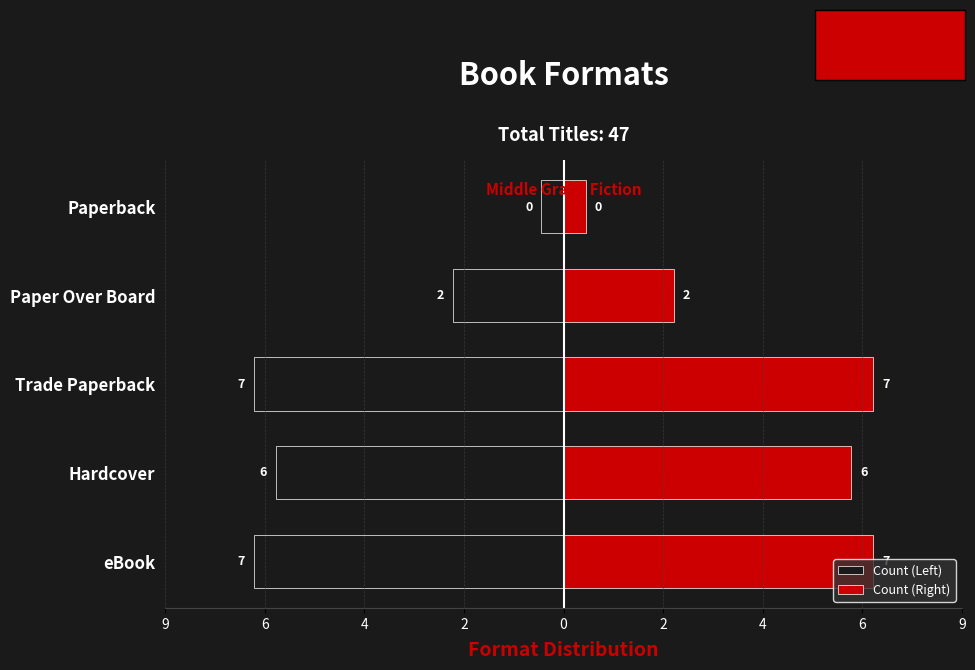

Rank the series at Trade Paperback from lowest to highest value.

Count (Left), Count (Right)